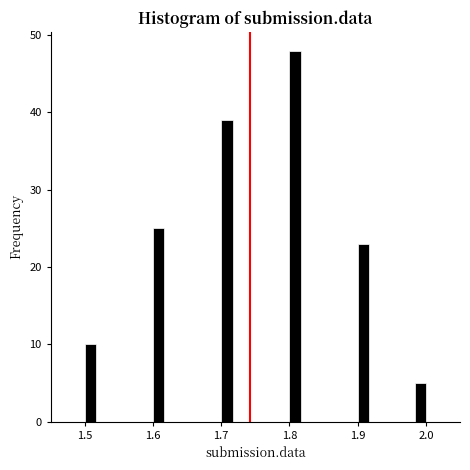

Read against the x-axis, roughly where is the centre of the tallest bar?

1.81